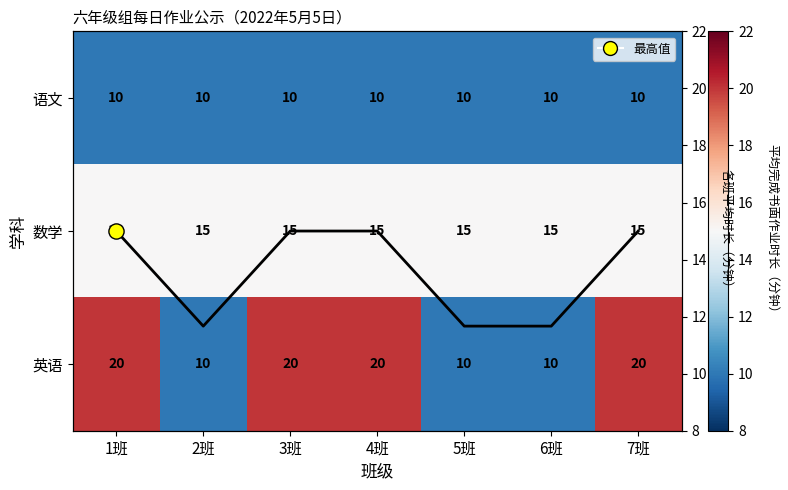

Count the 班级平均时长 values in the range 11 to 15.

7